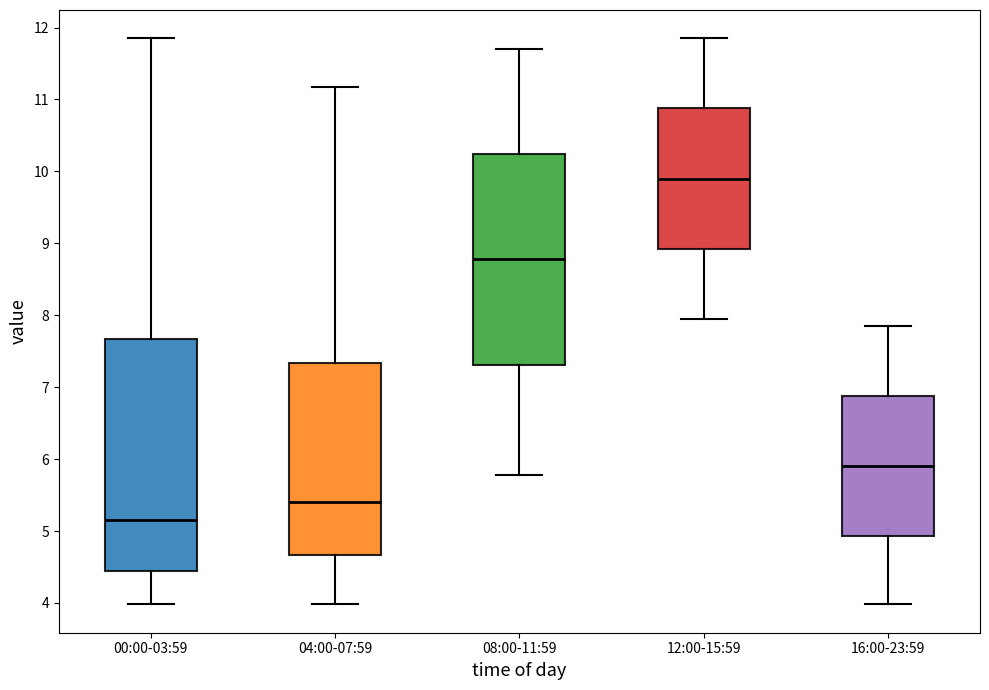

Reading left to right, transcribe this box plot: for each box, give where its median line is, the range the box spans, and where its two whiskers end, as read against the y-axis. The values are not printed on the chart, so give them approximately, as read against the axis.

00:00-03:59: median 5.2, box 4.4 to 7.7, whiskers 4.0 to 11.9
04:00-07:59: median 5.4, box 4.7 to 7.3, whiskers 4.0 to 11.2
08:00-11:59: median 8.8, box 7.3 to 10.2, whiskers 5.8 to 11.7
12:00-15:59: median 9.9, box 8.9 to 10.9, whiskers 8.0 to 11.9
16:00-23:59: median 5.9, box 4.9 to 6.9, whiskers 4.0 to 7.9